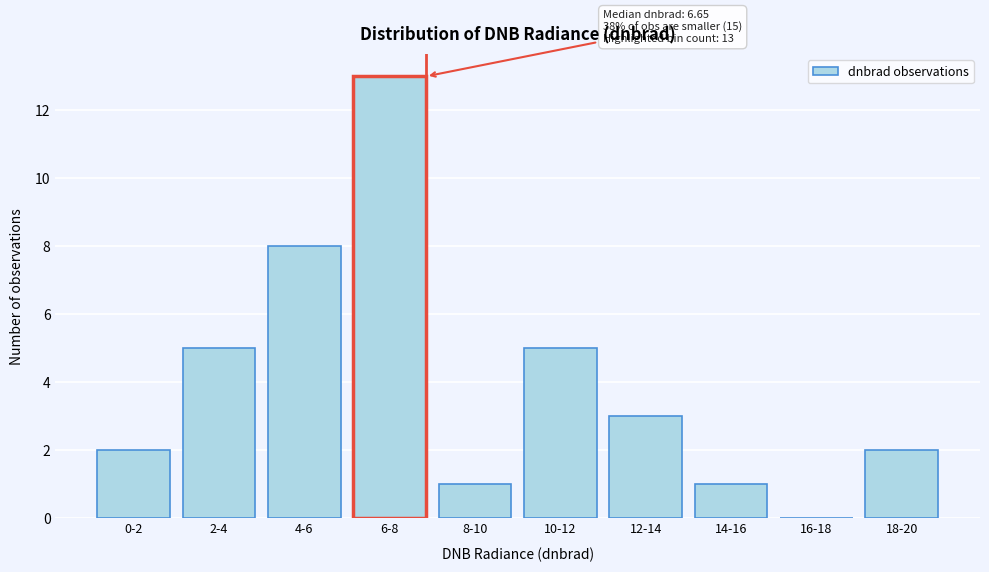

Reading left to right, extract all data points from this chart.

0-2=2	2-4=5	4-6=8	6-8=13	8-10=1	10-12=5	12-14=3	14-16=1	16-18=0	18-20=2